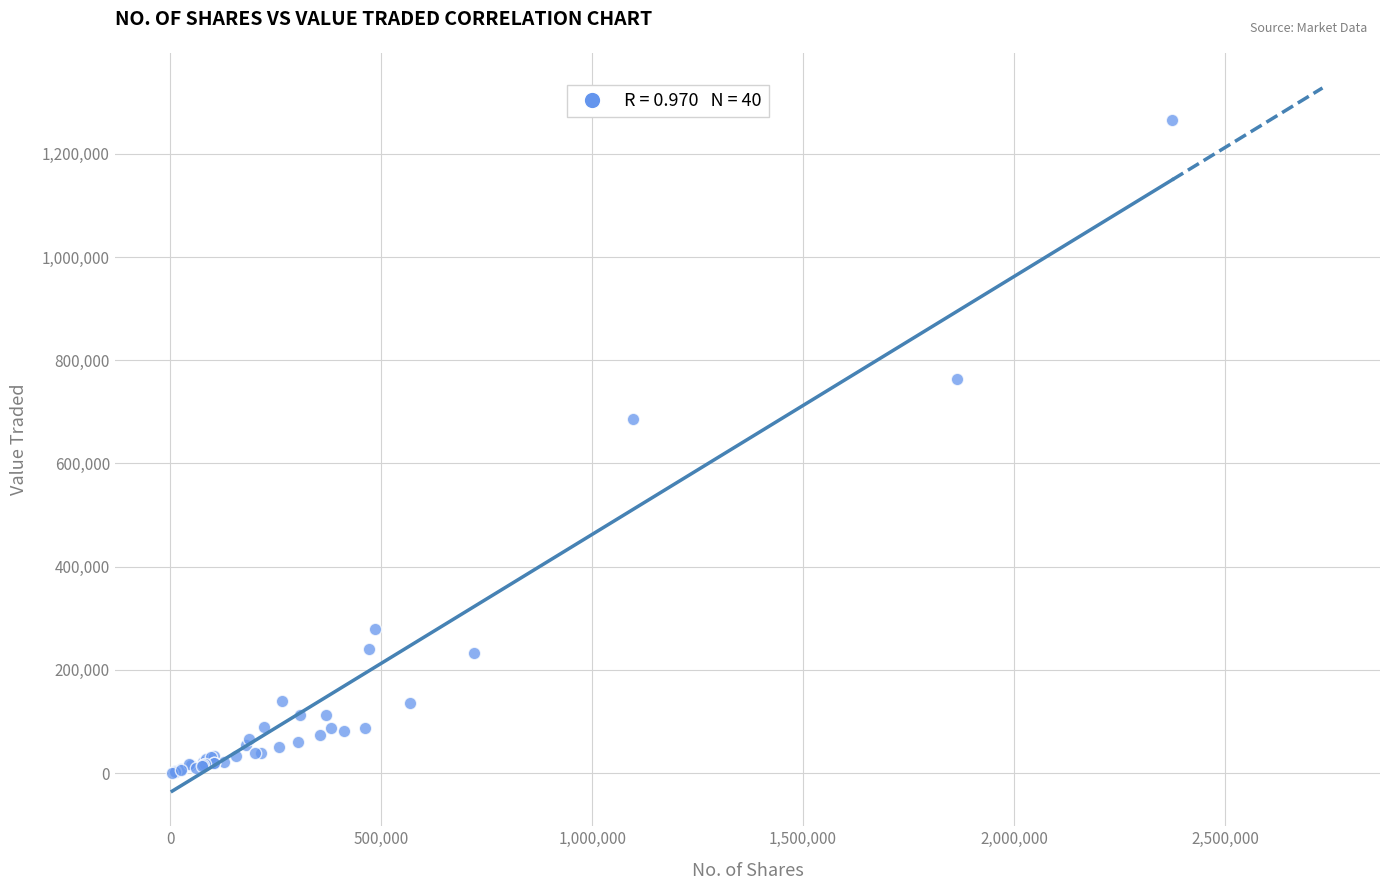

What Y value in the scatter plot is closest to 633816?

685473